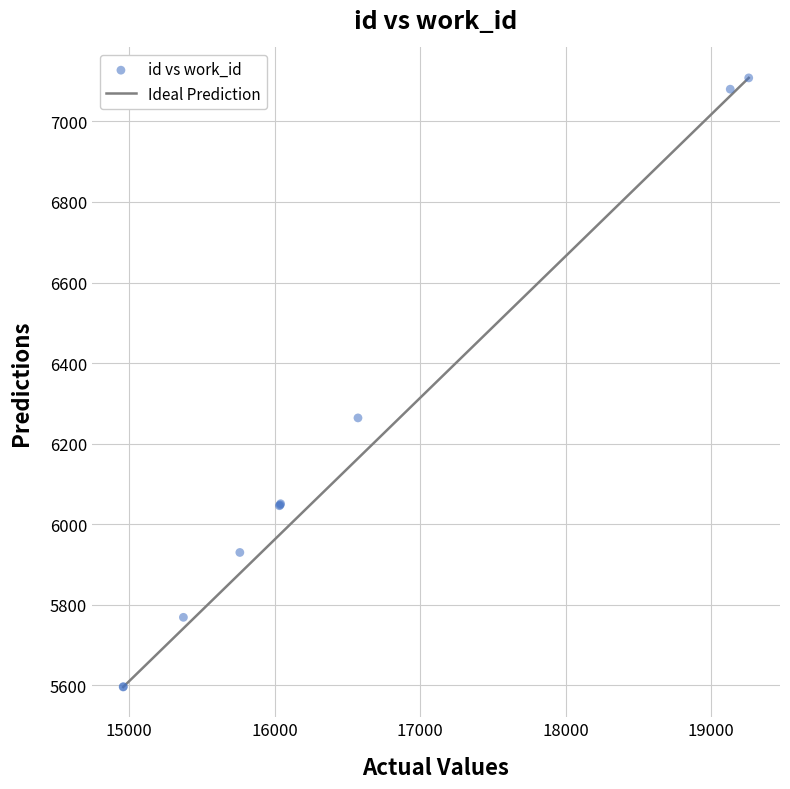

What Y value in the scatter plot is closest to 6352?

6264